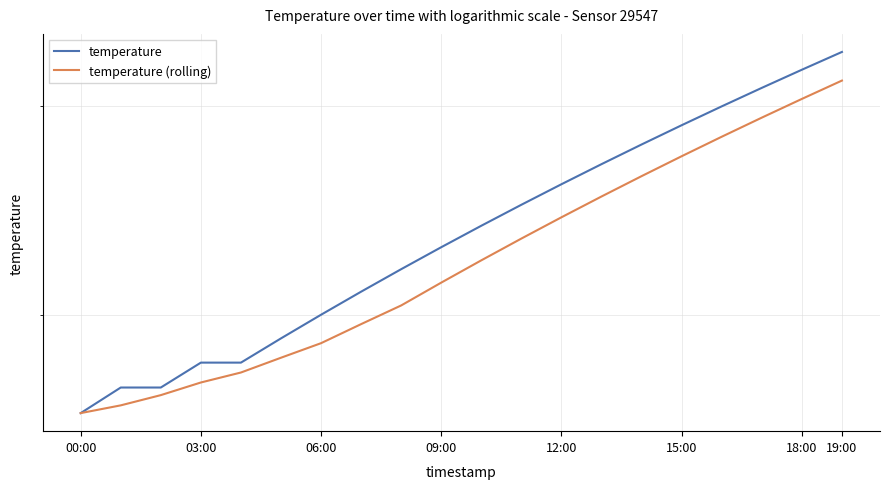

Rank the series by their average value, from lowest to highest.

temperature (rolling), temperature